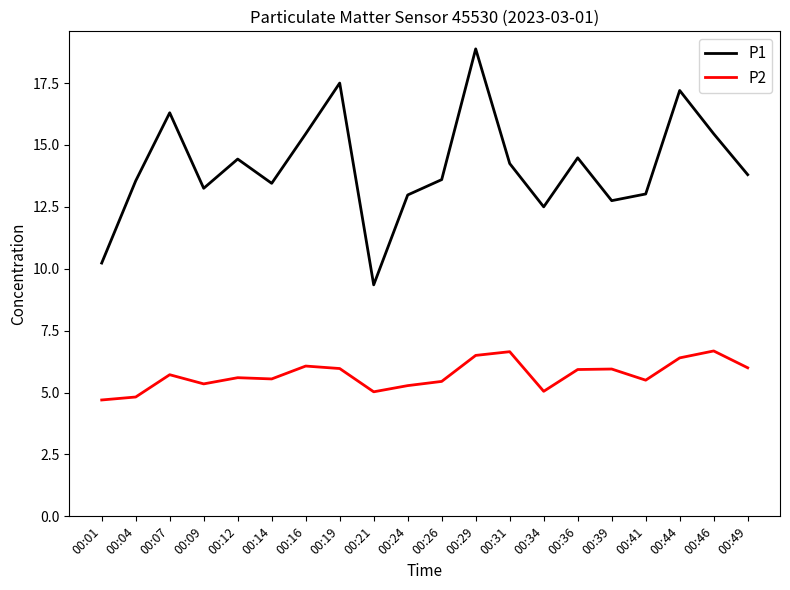

Is the value of P2 at 00:36 greater than the value of P1 at 00:16?

No